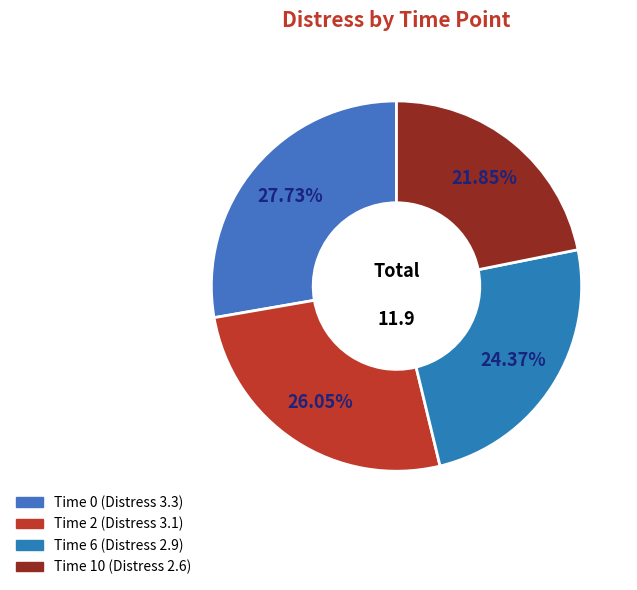

Is there a majority slice in this chart?

No